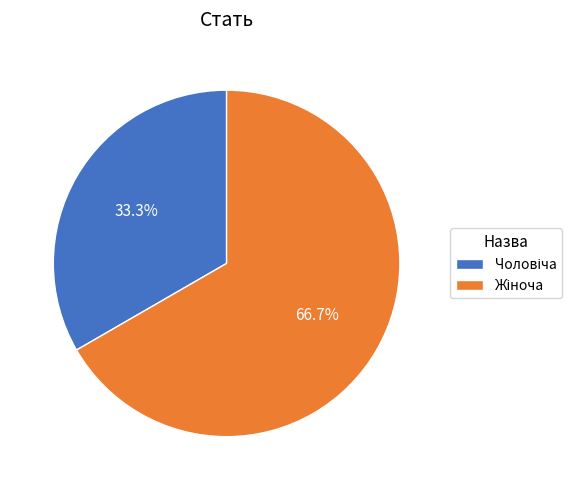

Does any single category account for the majority?

Yes